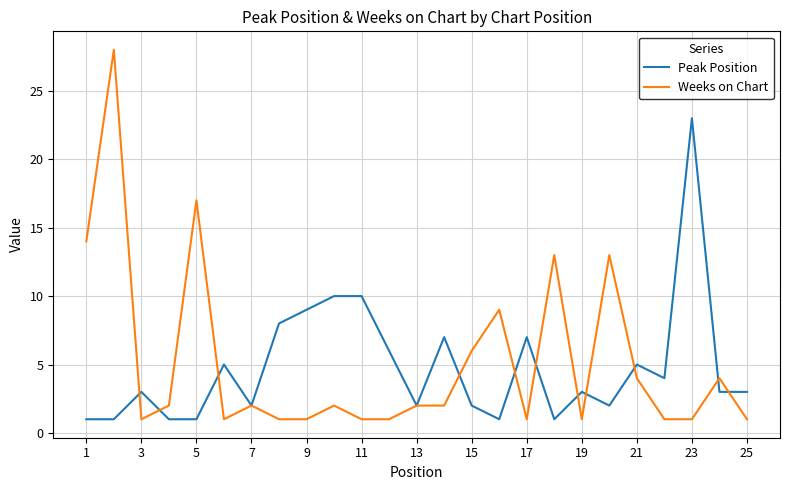

List the series in order of their peak value, lowest first.

Peak Position, Weeks on Chart